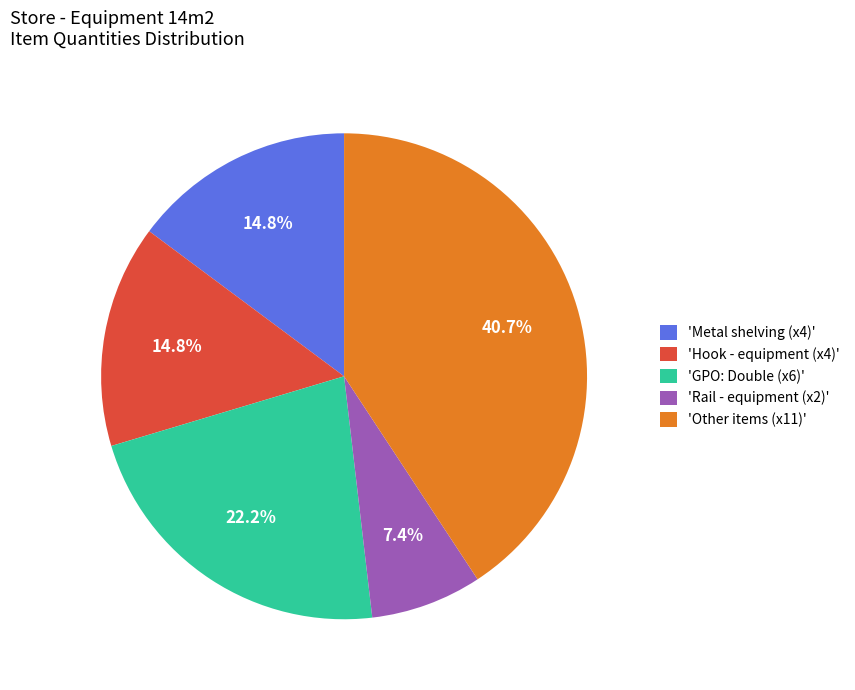

Combined, what portion of the pie is 'Rail - equipment (x2)' and 'Hook - equipment (x4)'?

22.2%